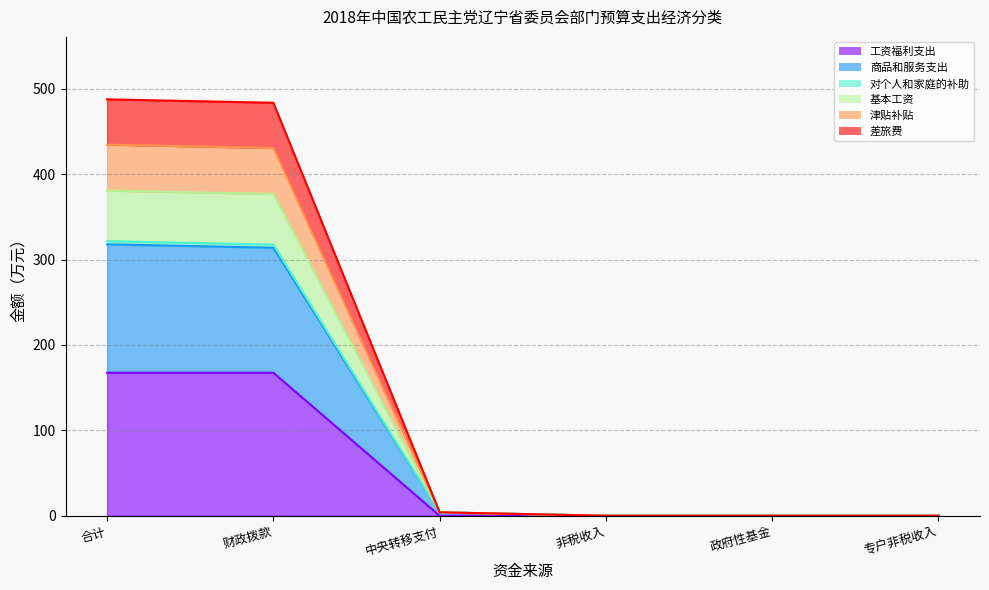

The 工资福利支出 series shows 0.0 at 非税收入. True or false?

True